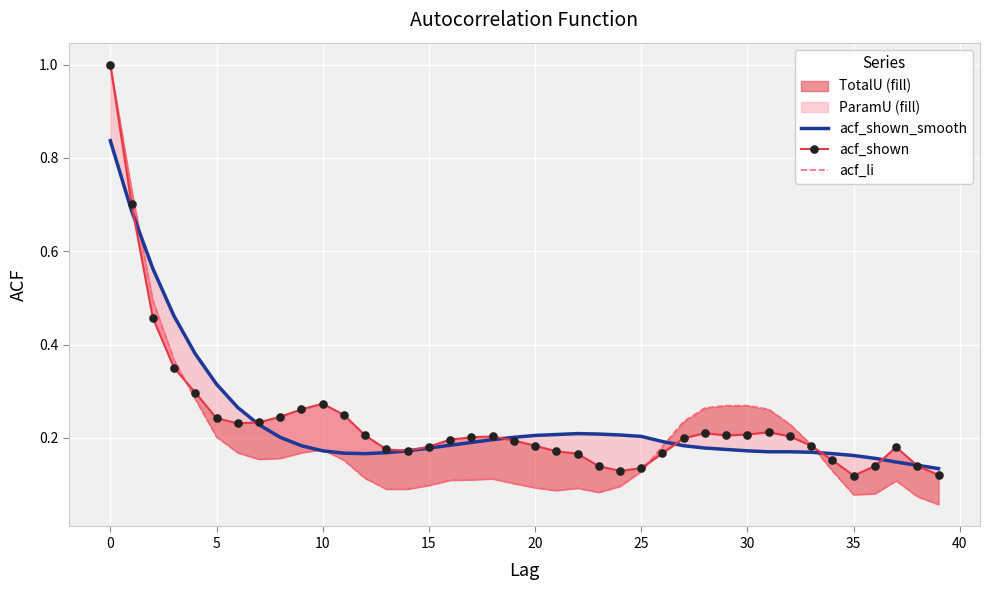

Is it true that acf_li equals 0.2 at 27?

True